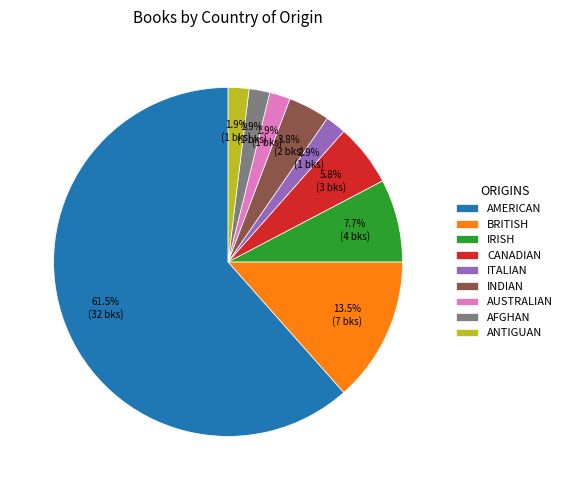

To the nearest percent, what is the average slice percentage?

11%